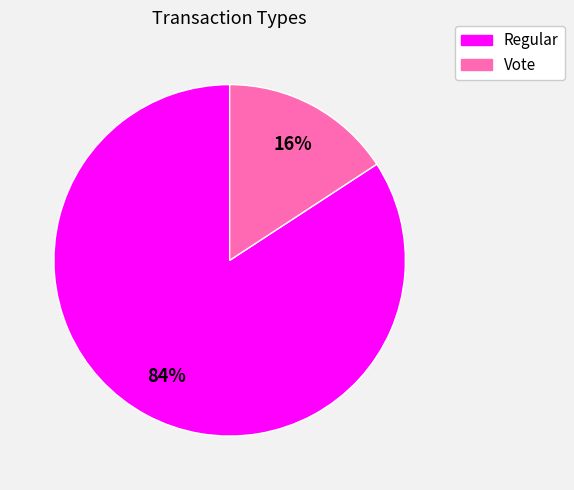

Is Vote the majority of the pie?

No